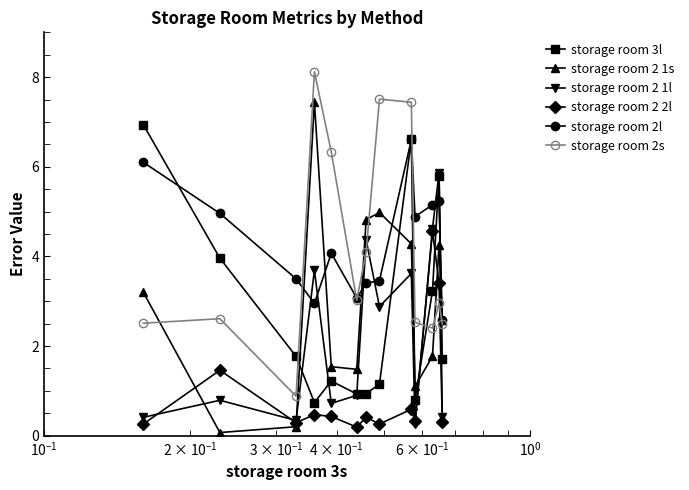

What is the minimum value shown in the chart?

0.1